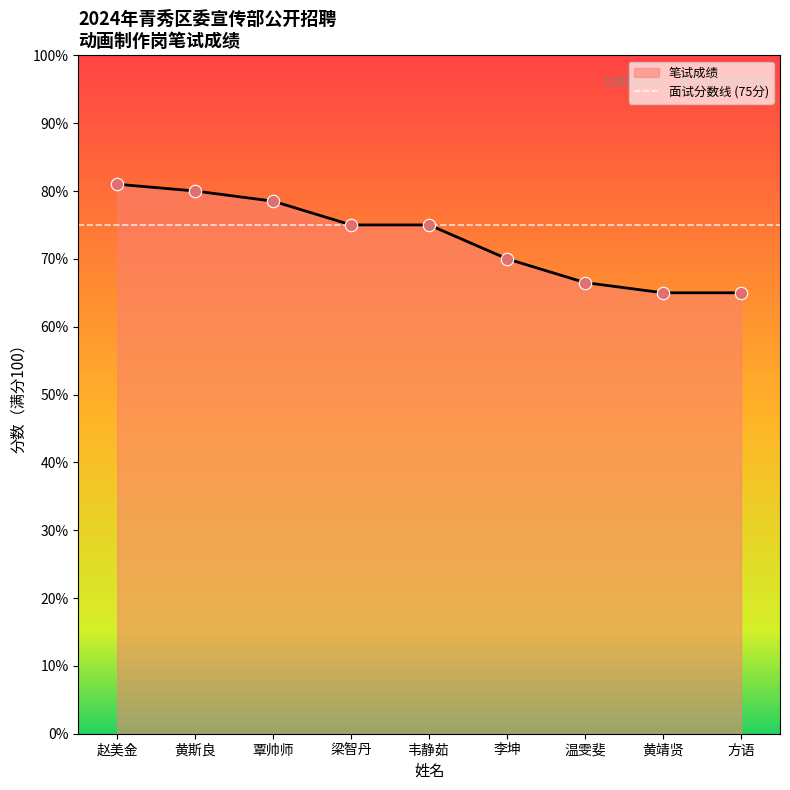

Between 梁智丹 and 方语, which is larger?

梁智丹